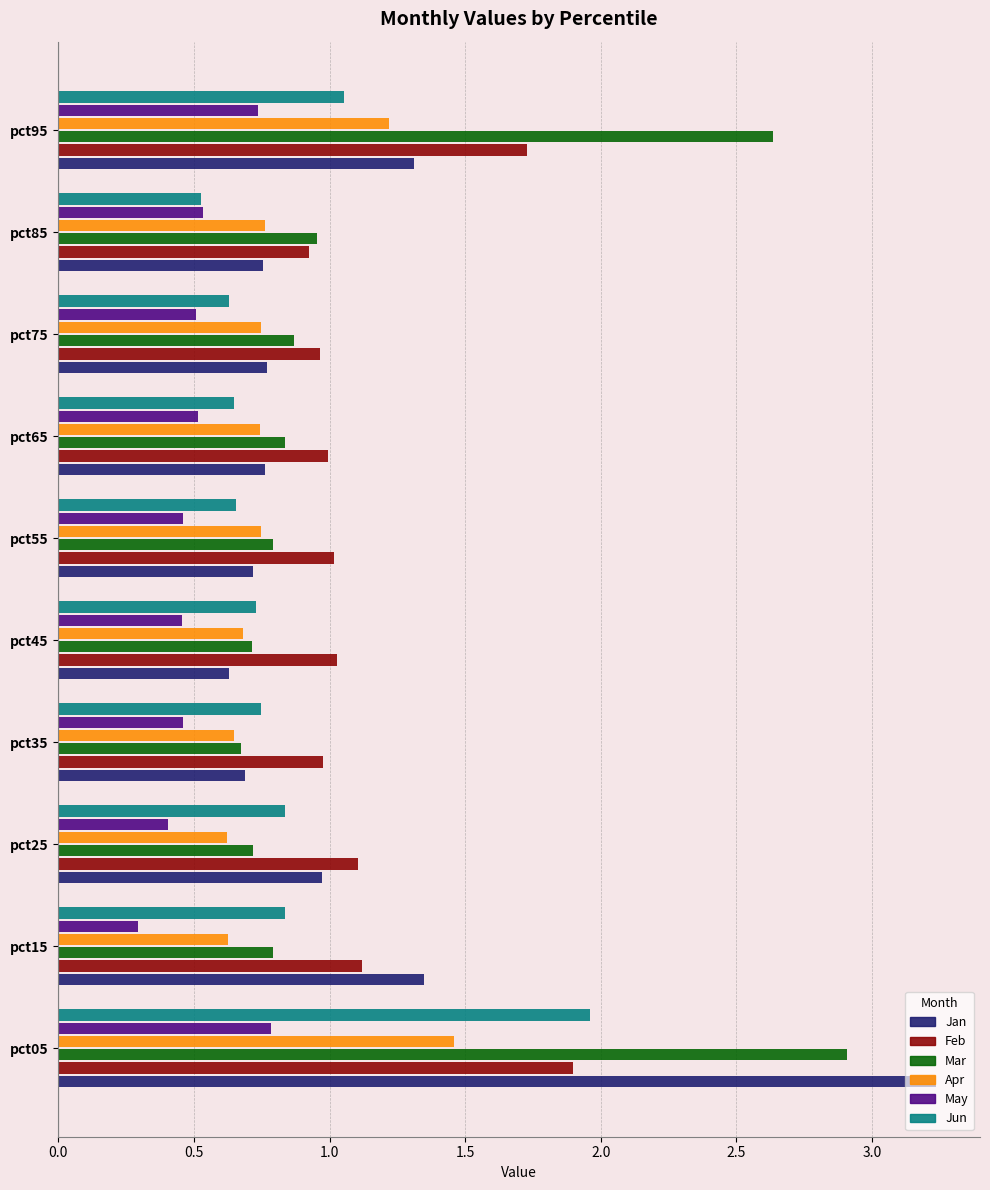

What is the smallest value displayed?

0.3